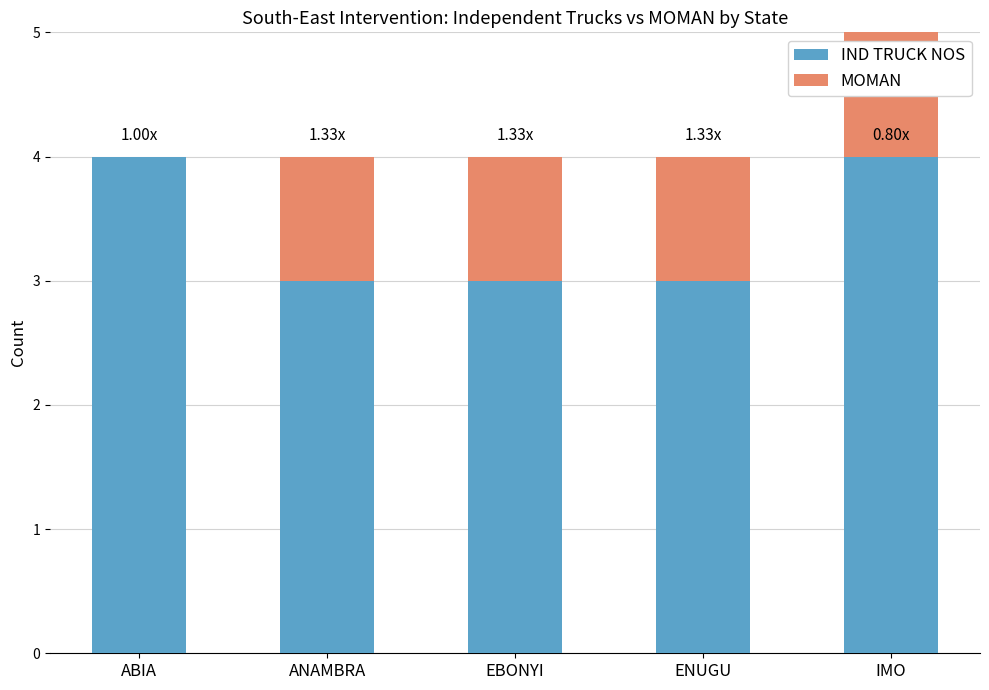

How many values in the IND TRUCK NOS series exceed 3?

2